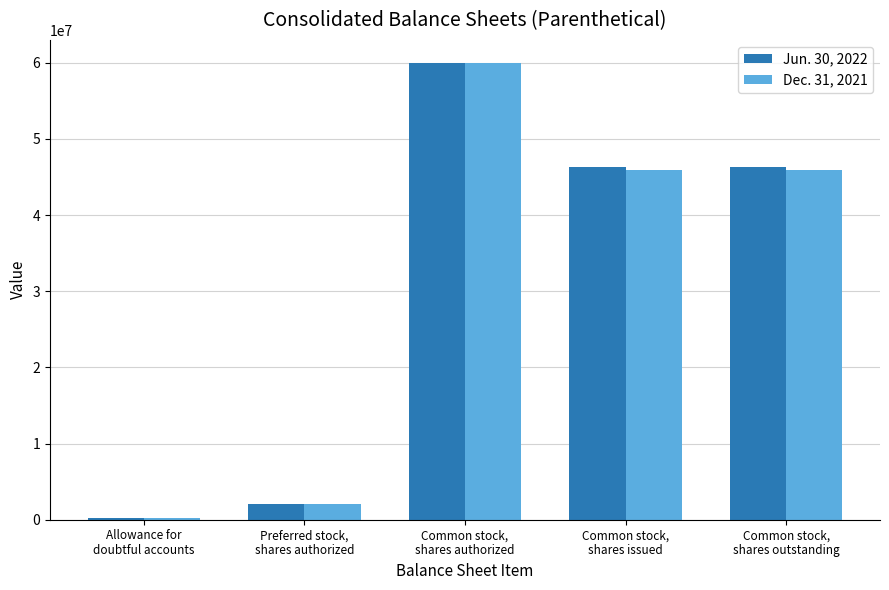

What is the difference between the second highest and minimum values in the Dec. 31, 2021 series?

45648224